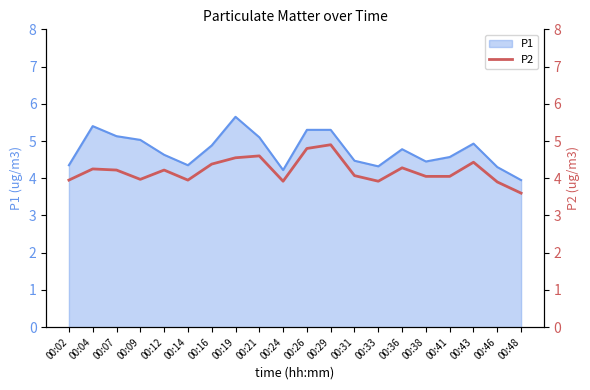

Which category has the highest value in the P1 series?

00:19